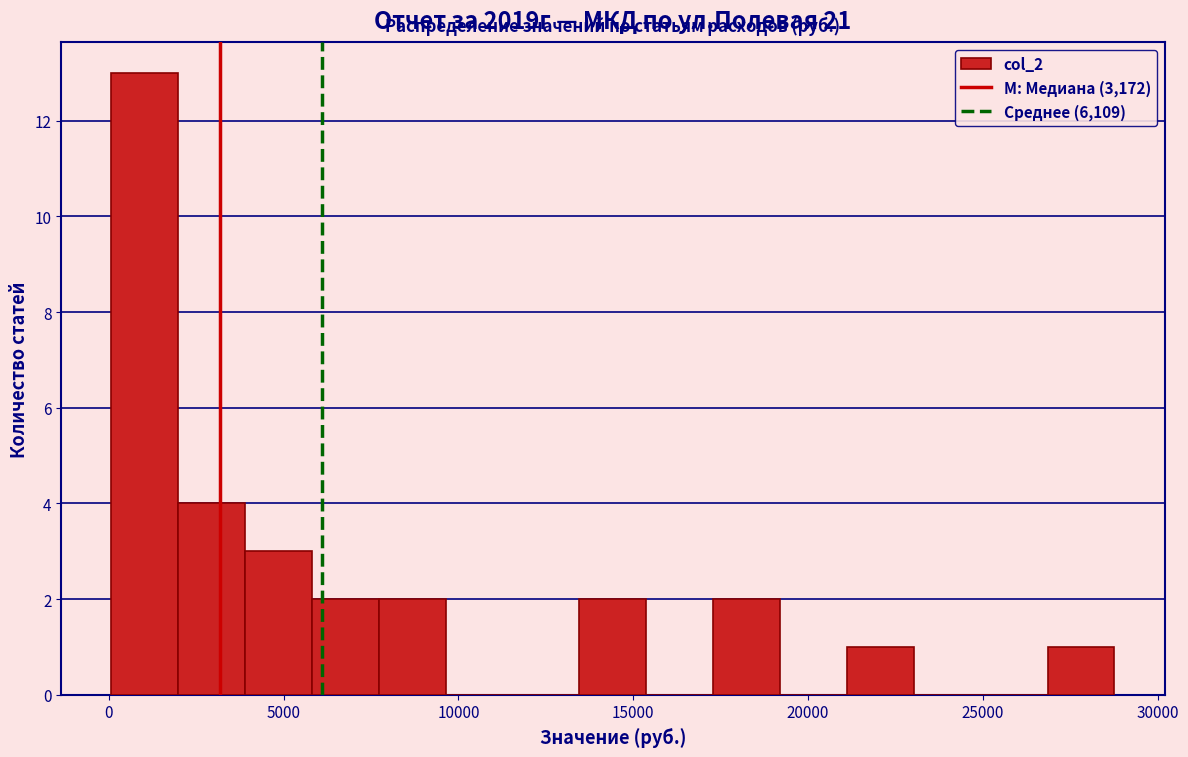

Read against the x-axis, roughly where is the centre of the tallest bar?

1000